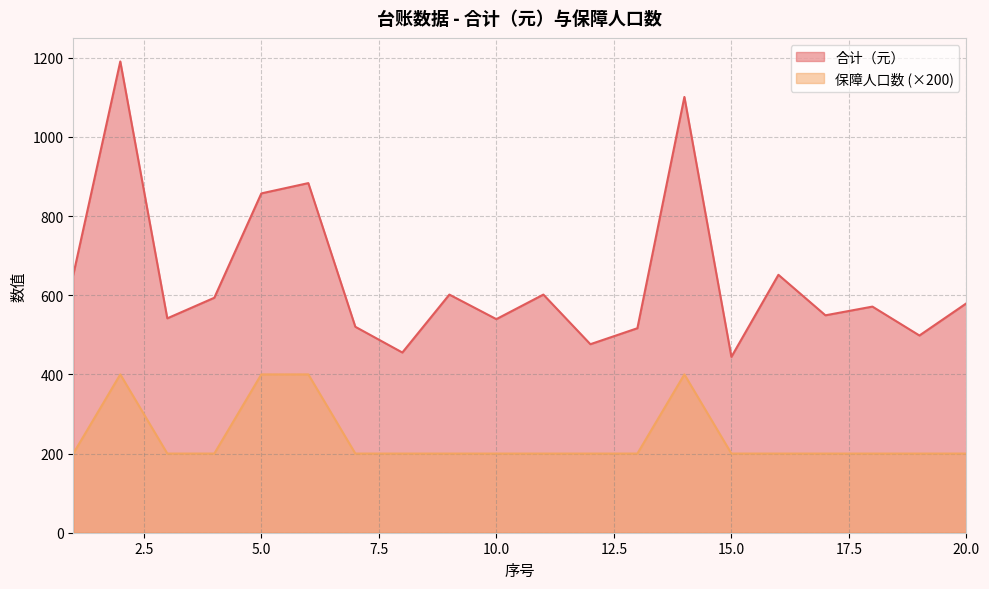

The value of 合计（元） at 7 is 520.3. True or false?

True